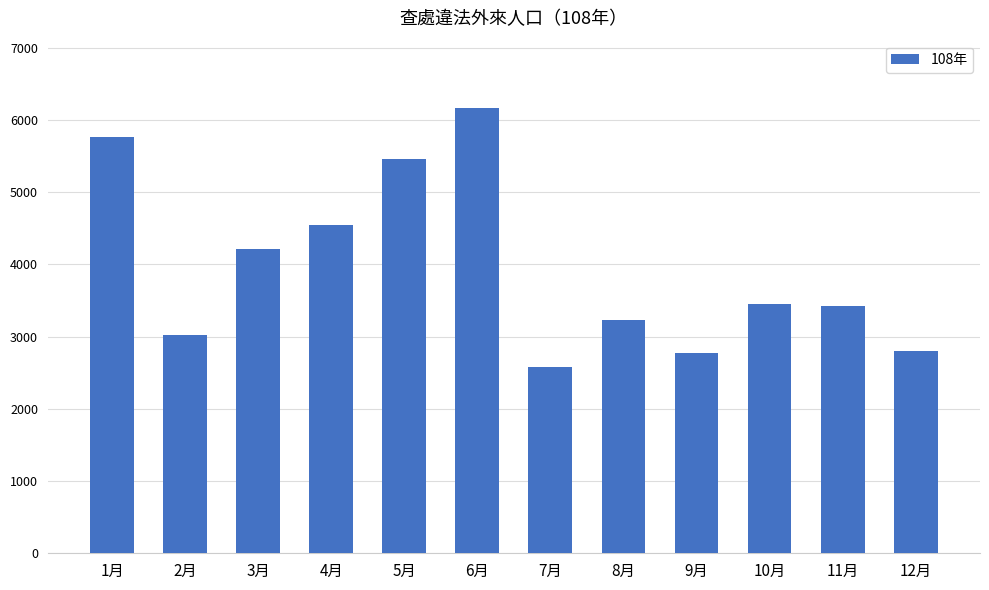

What is the difference between the maximum and minimum values?

3590